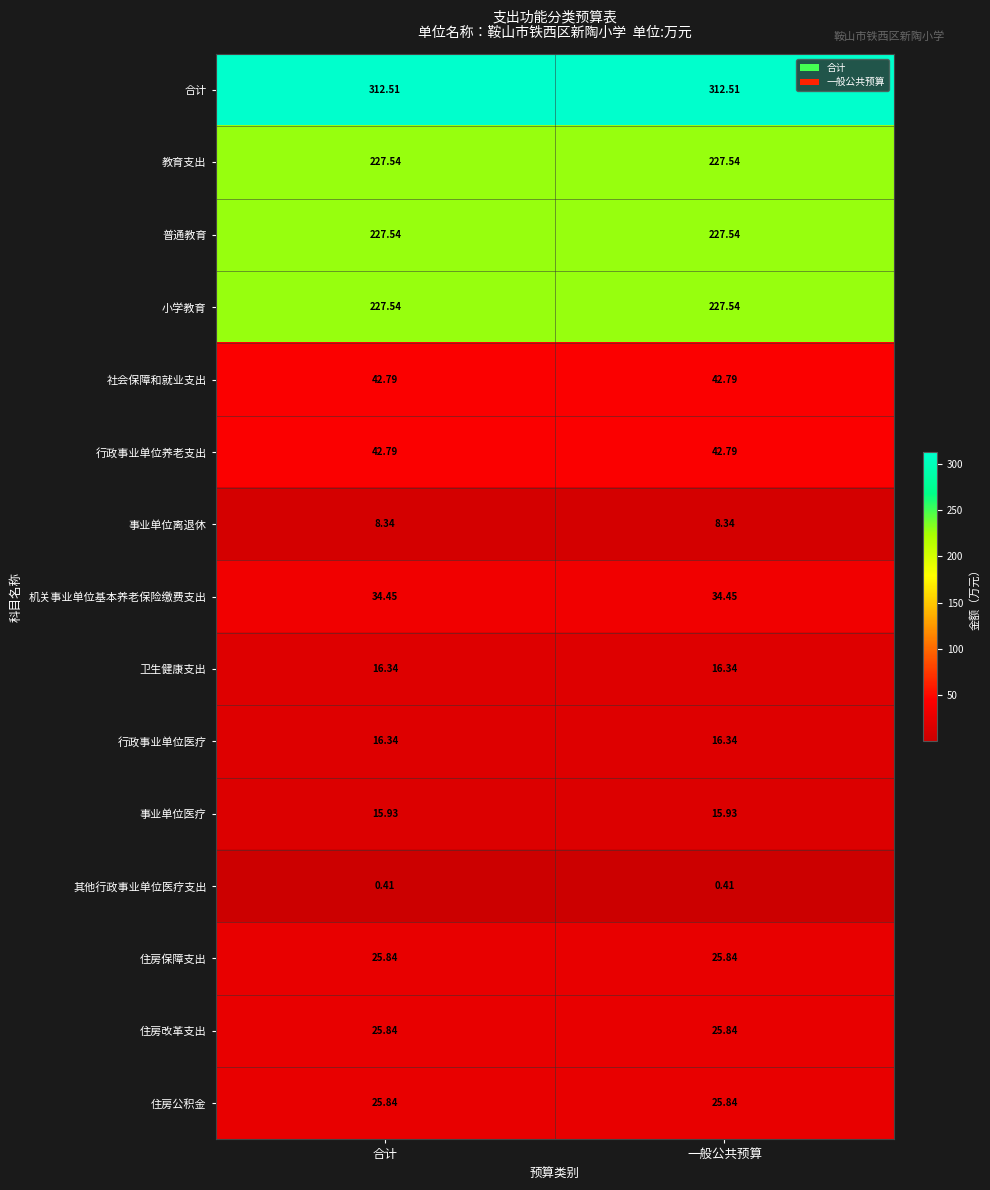

Is the value of 事业单位医疗 at 合计 greater than the value of 教育支出 at 一般公共预算?

No